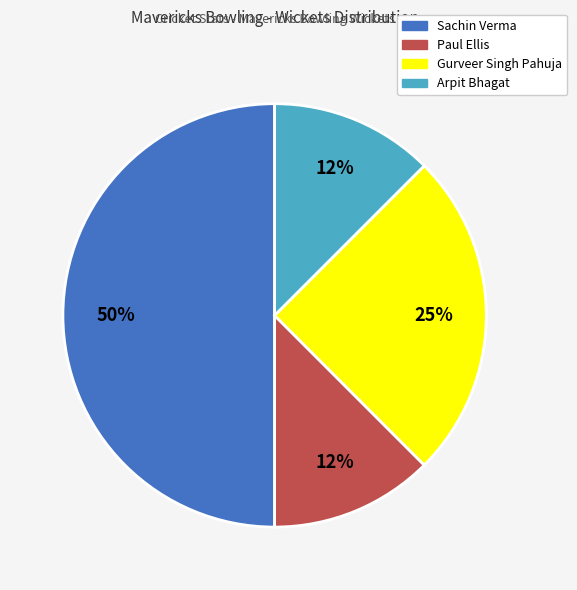

To the nearest percent, what is the average slice percentage?

25%